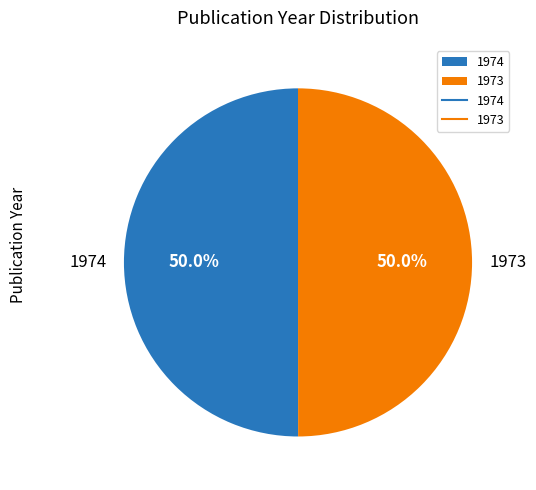

What percentage is the 1974 slice, to the nearest percent?

50%